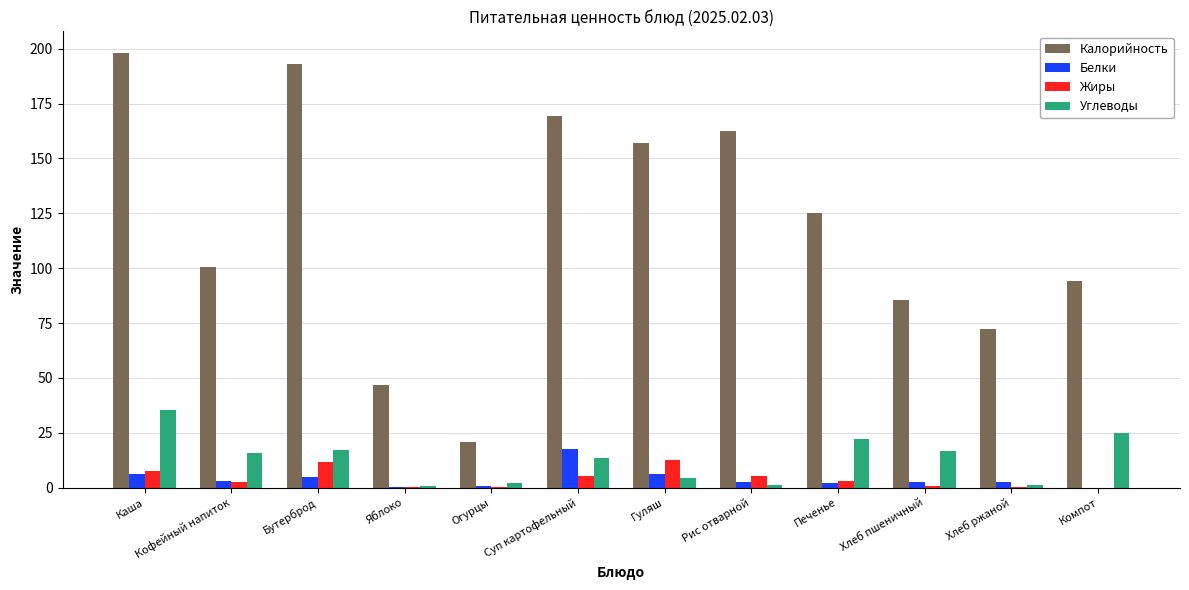

How many distinct data groups are displayed?

4